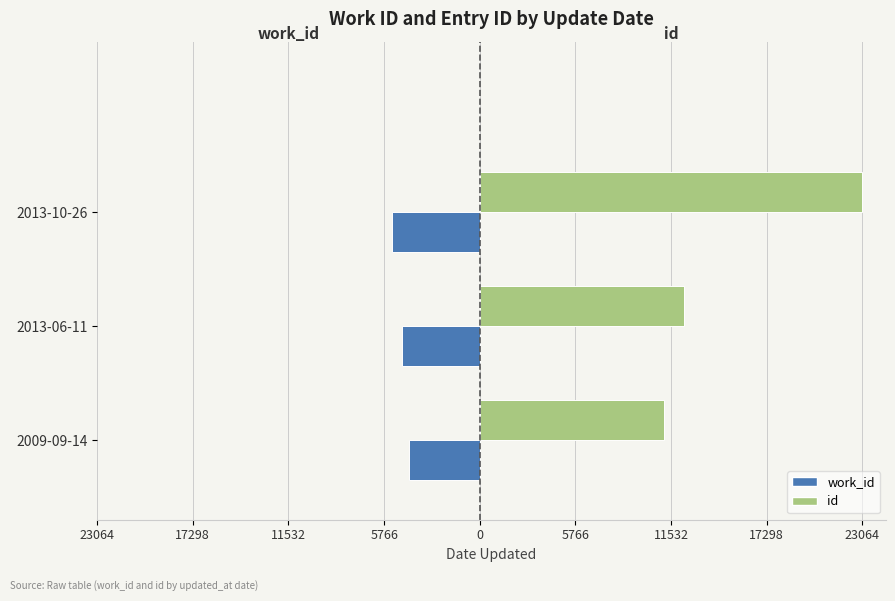

What are all the series names shown in the legend?

work_id, id